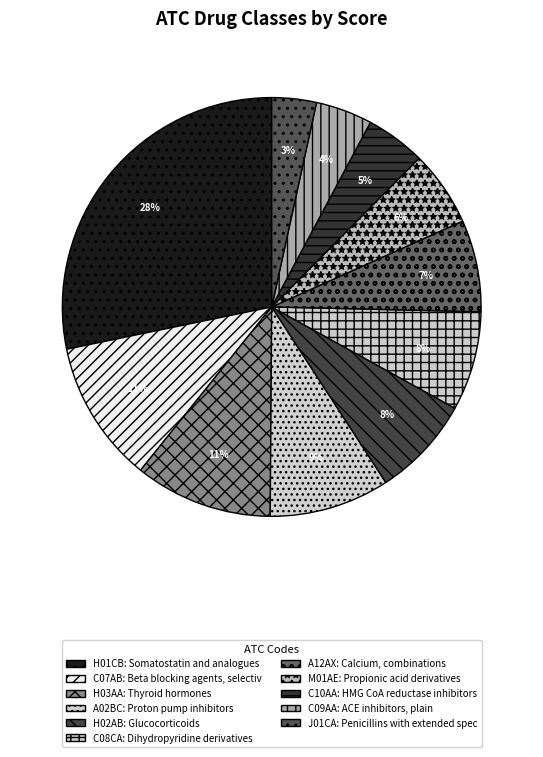

Count the number of slices in the pie.

11